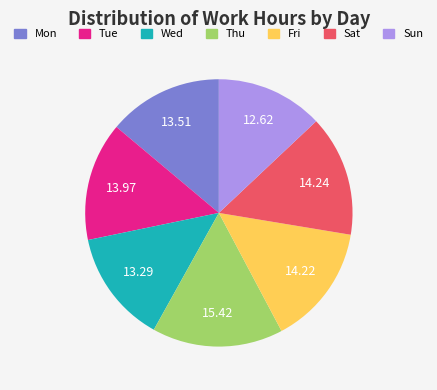

Which slice is the largest?

Thu